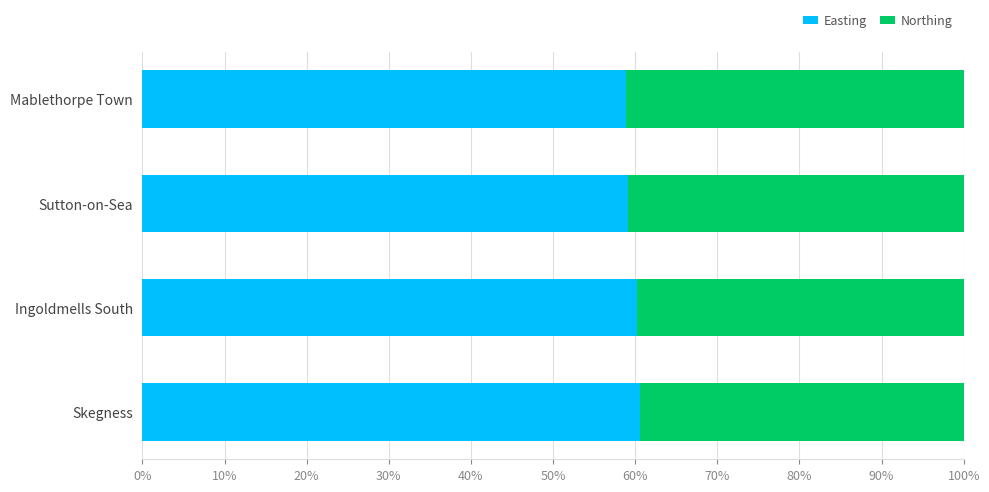

The Easting series shows 93.2 at Ingoldmells South. True or false?

False